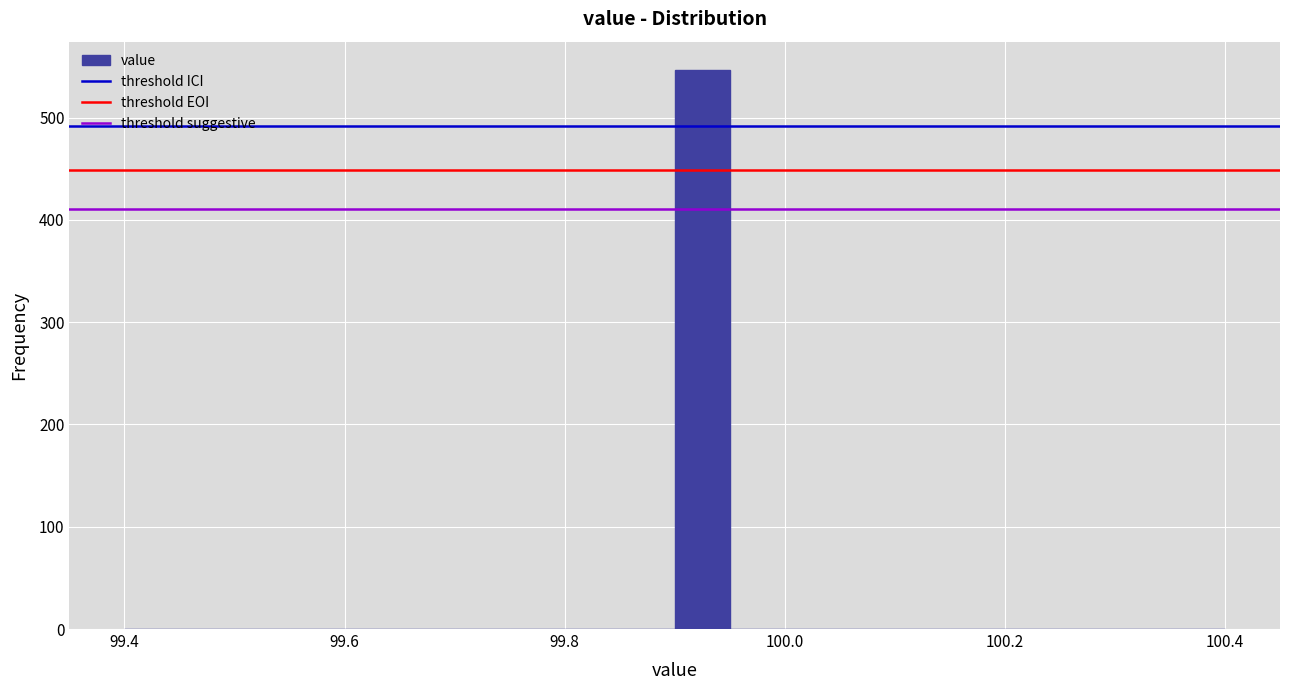

Around what value on the x-axis is the tallest bar? Give the approximate position of its centre, as read against the axis.

99.92